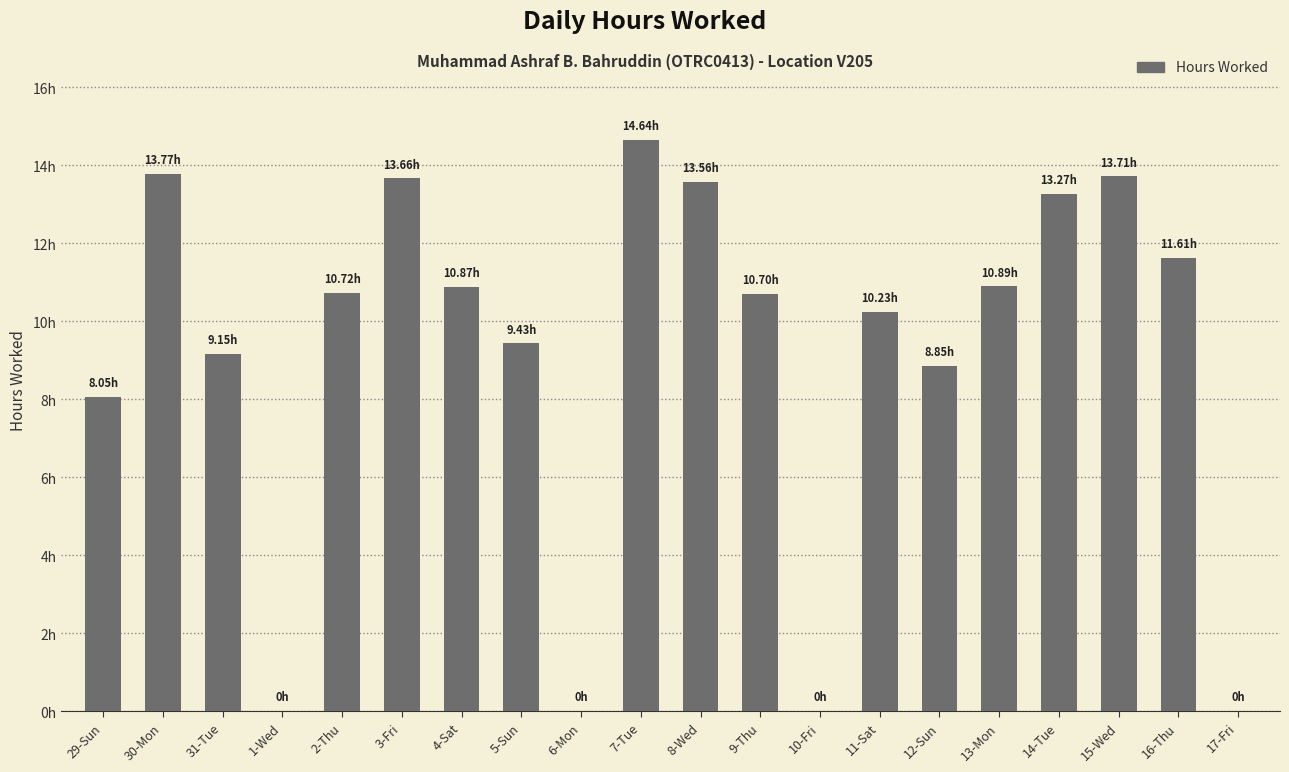

List the labels in order of value, smallest first.

1-Wed, 6-Mon, 10-Fri, 17-Fri, 29-Sun, 12-Sun, 31-Tue, 5-Sun, 11-Sat, 9-Thu, 2-Thu, 4-Sat, 13-Mon, 16-Thu, 14-Tue, 8-Wed, 3-Fri, 15-Wed, 30-Mon, 7-Tue